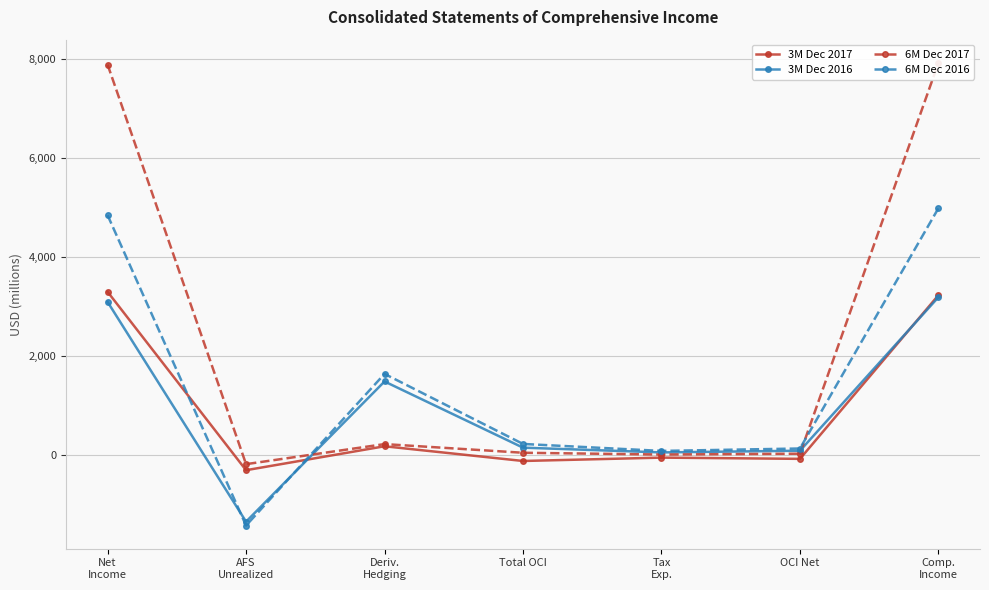

What is the average value of the 6M Dec 2017 series?

2283